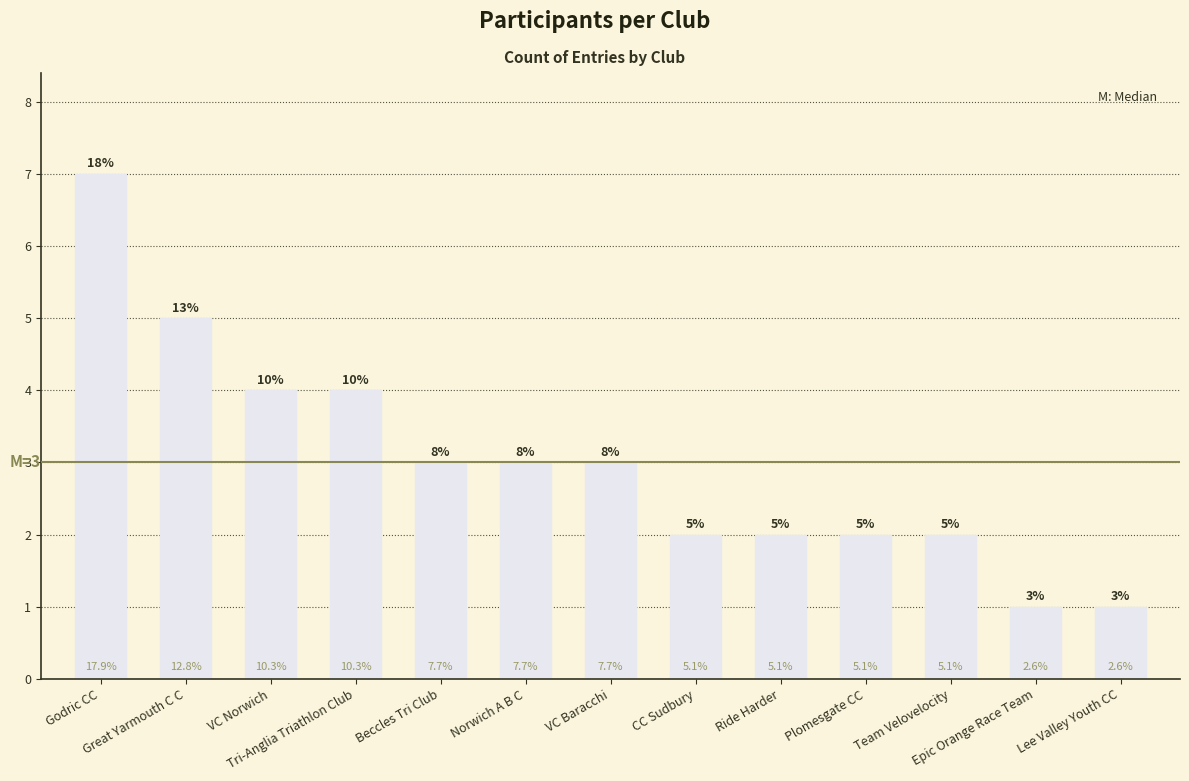

Does the chart contain any negative values?

No